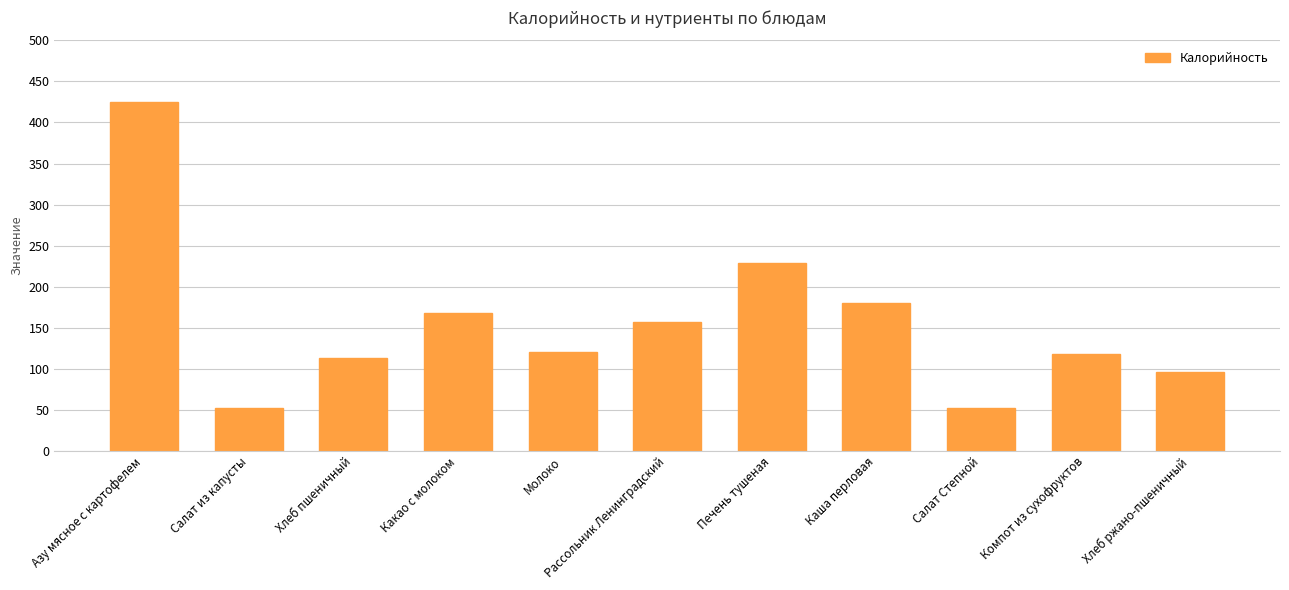

Which has a higher value, Каша перловая or Салат из капусты?

Каша перловая